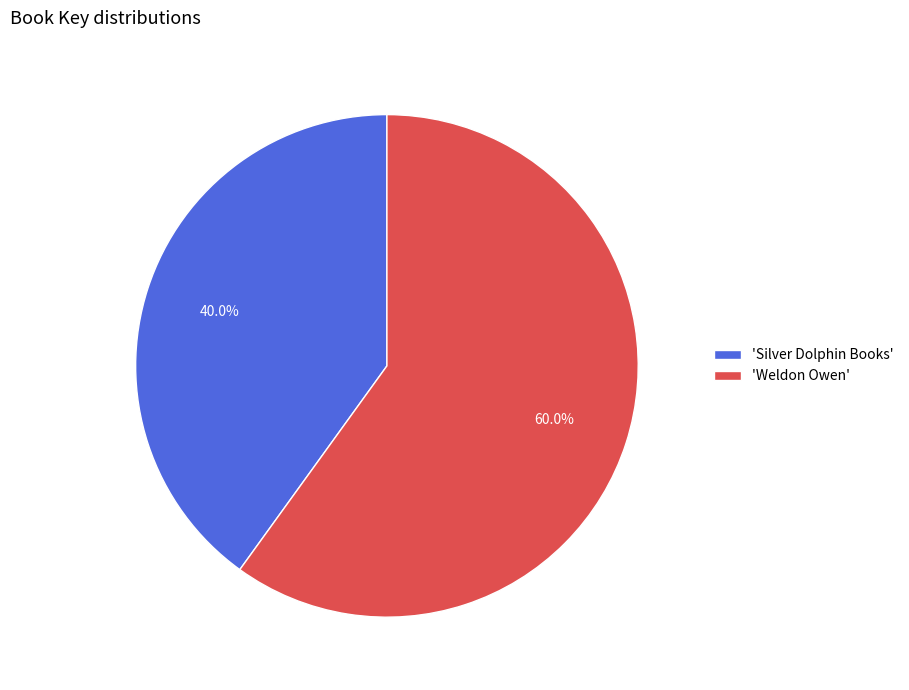

Rank the categories by value from lowest to highest.

'Silver Dolphin Books', 'Weldon Owen'